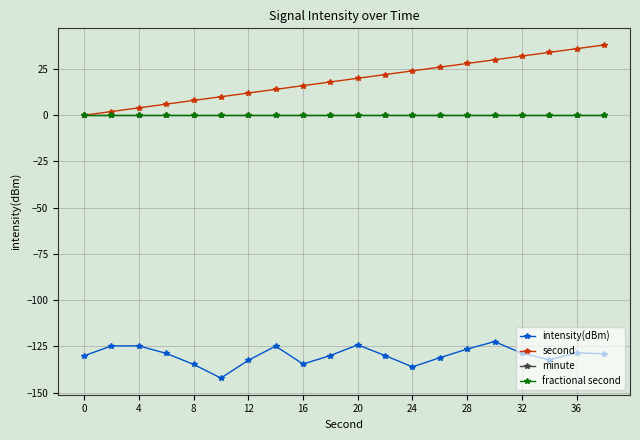

Does the chart have visible grid lines?

Yes